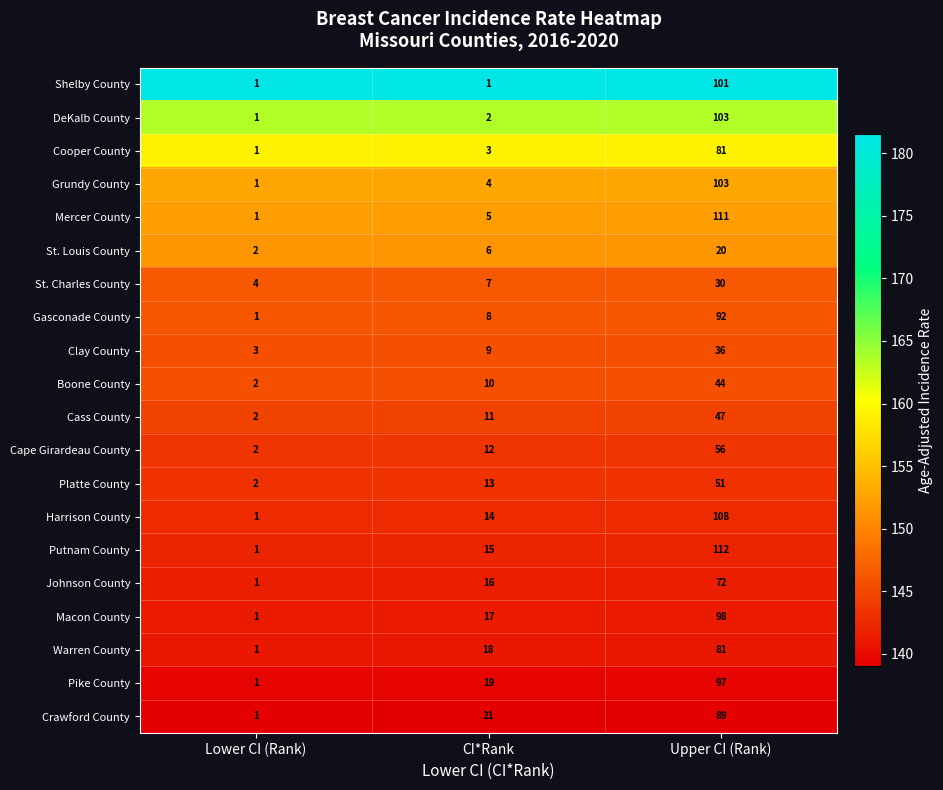

What is the difference between the St. Charles County values at CI*Rank and Lower CI (Rank)?

3